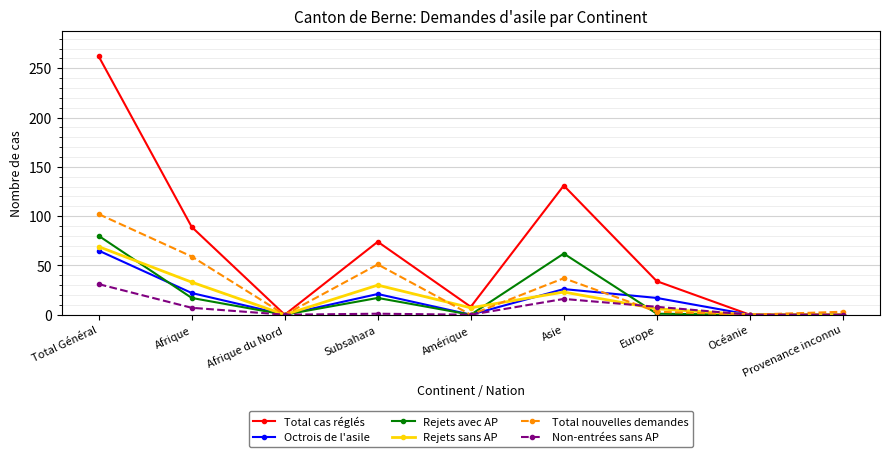

Rank the series by their maximum value, from lowest to highest.

Non-entrées sans AP, Octrois de l'asile, Rejets sans AP, Rejets avec AP, Total nouvelles demandes, Total cas réglés